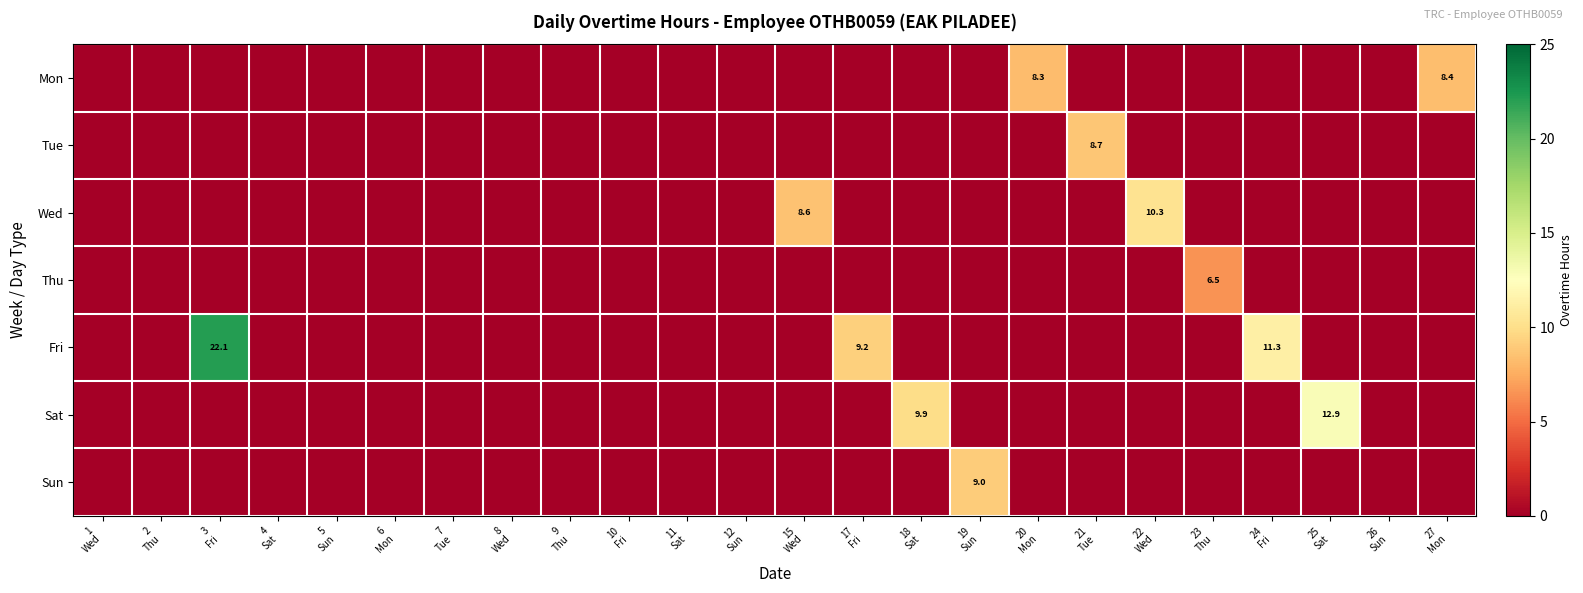

What is the average value of the Thu series?

0.3